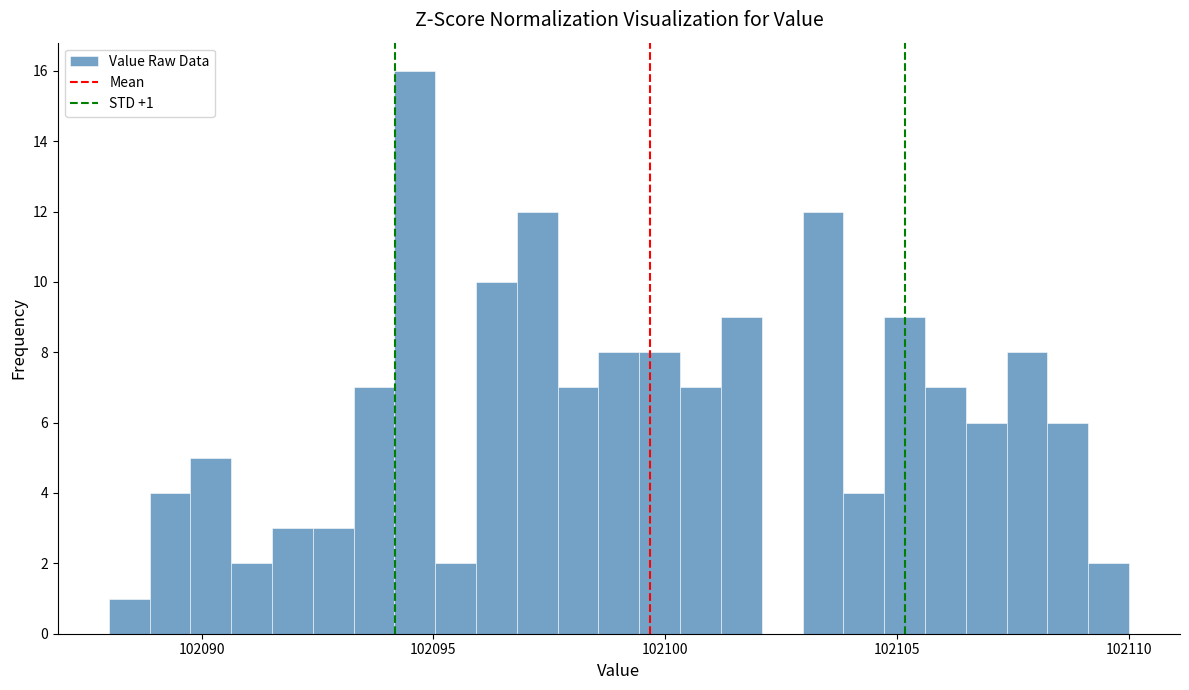

Read against the x-axis, roughly where is the centre of the tallest bar?

102094.5